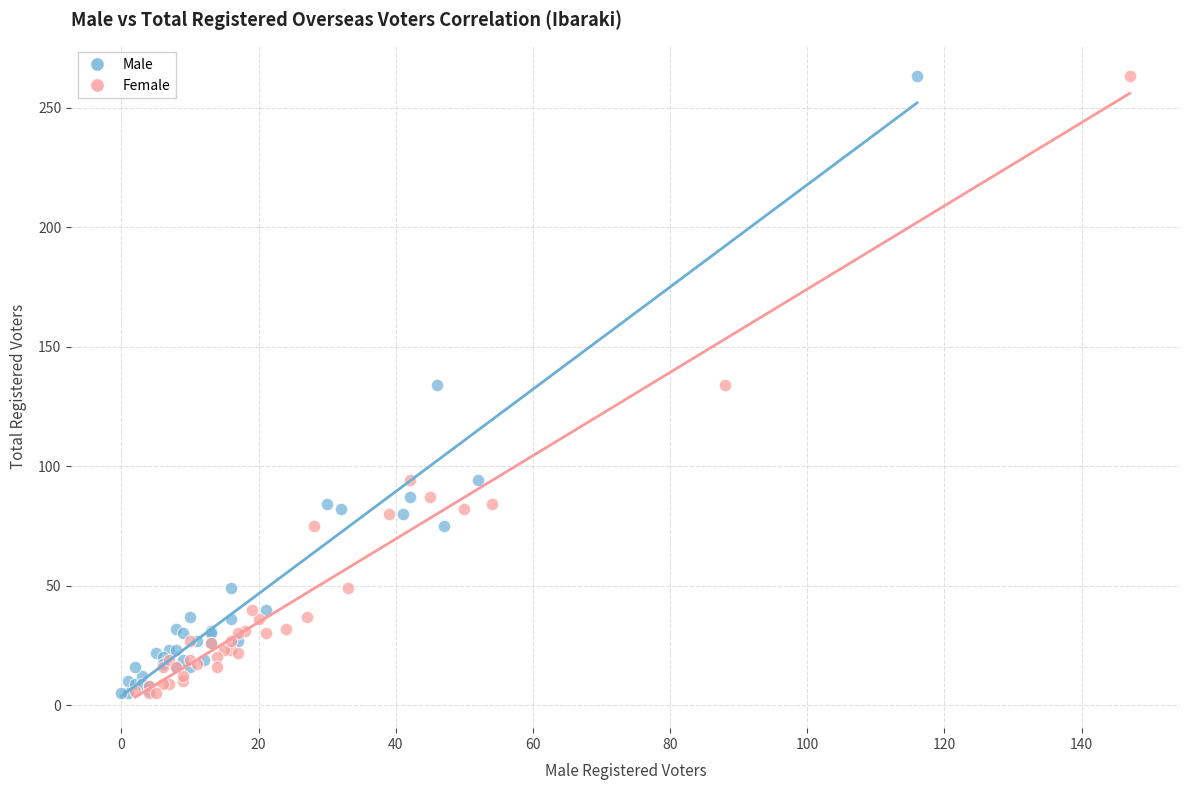

What are all the series names shown in the legend?

Male, Female